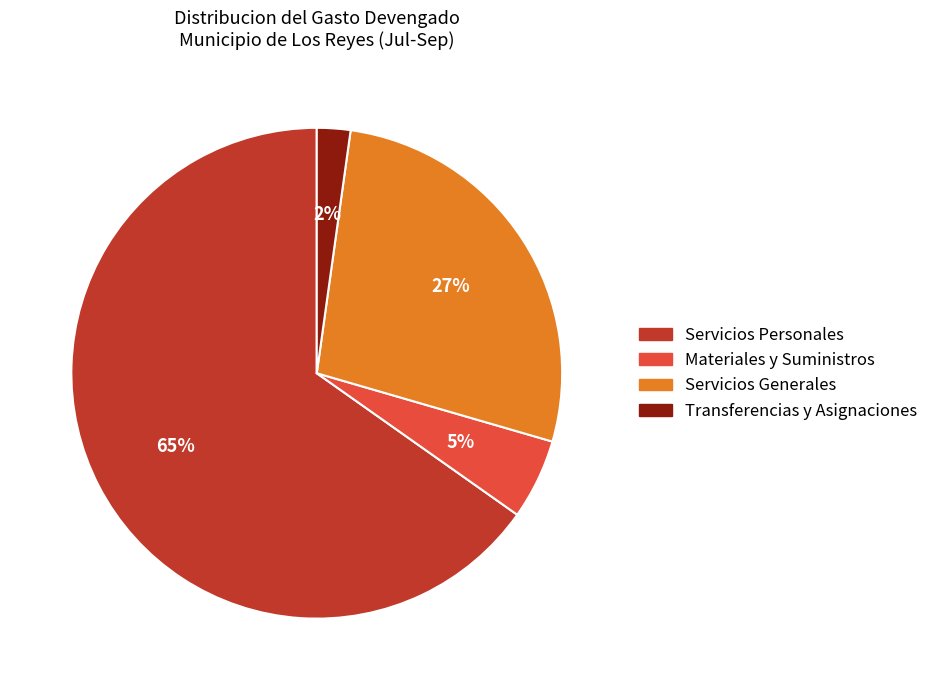

Which category has the biggest portion of the pie?

Servicios Personales